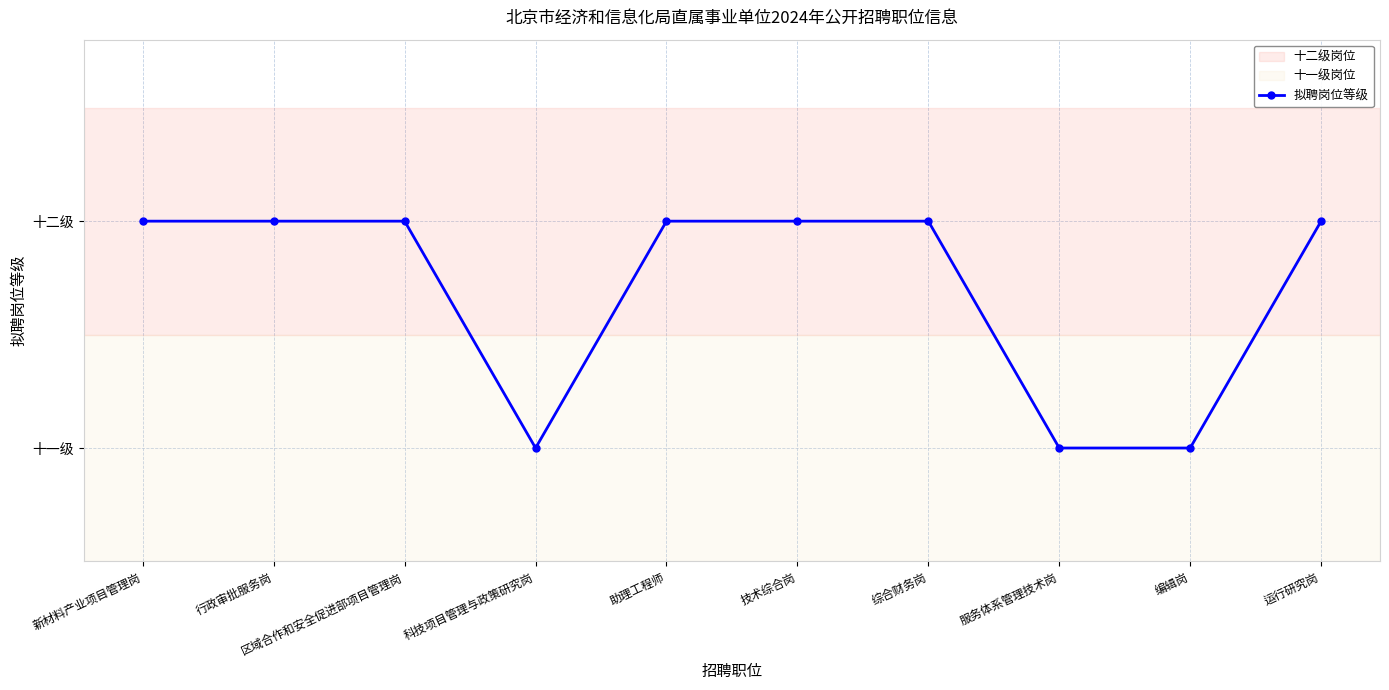

Is this an area chart (filled region under the line)?

No